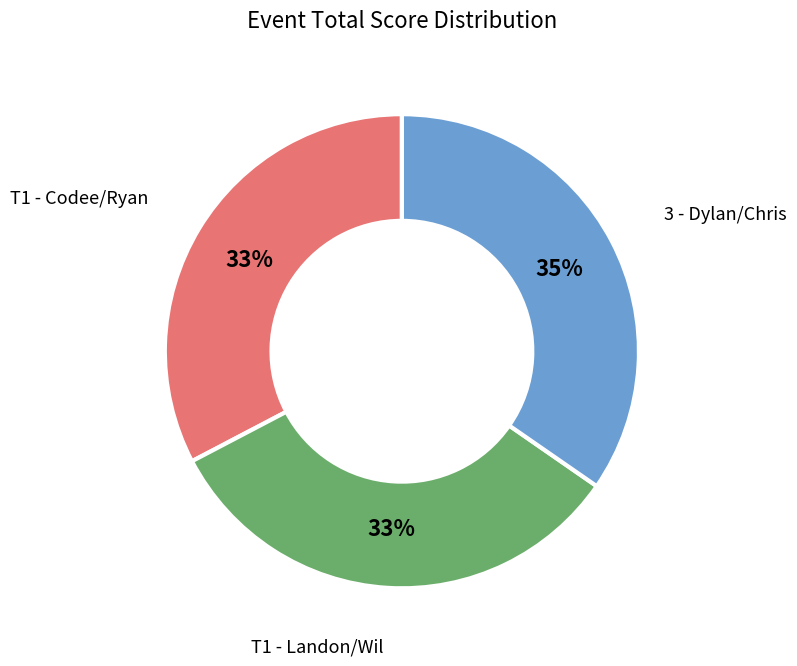

Do T1 - Landon/Wil and T1 - Codee/Ryan together represent more than half of the pie?

Yes